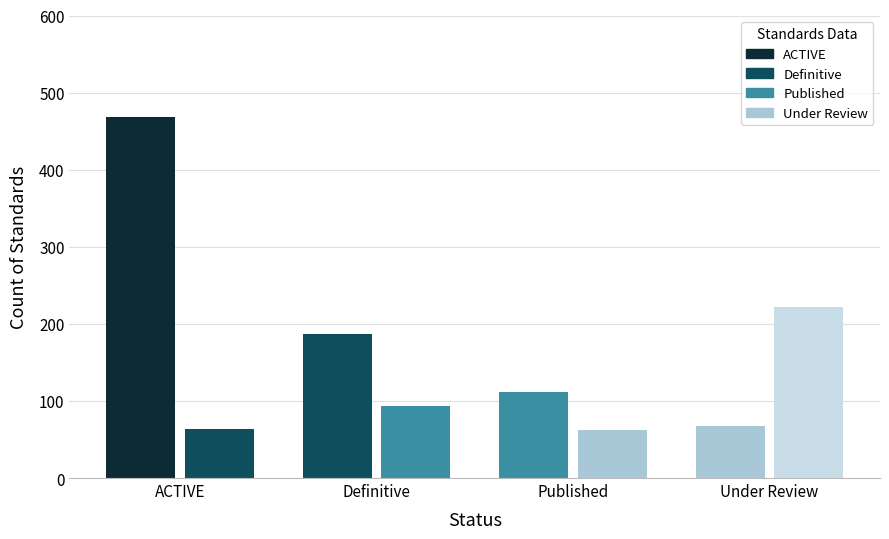

How many data points does each series have?

4